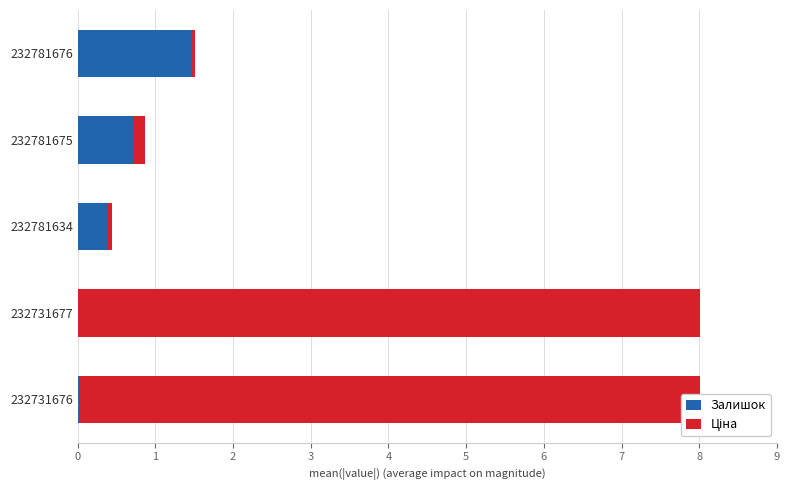

What is the maximum value for Залишок?

1.5